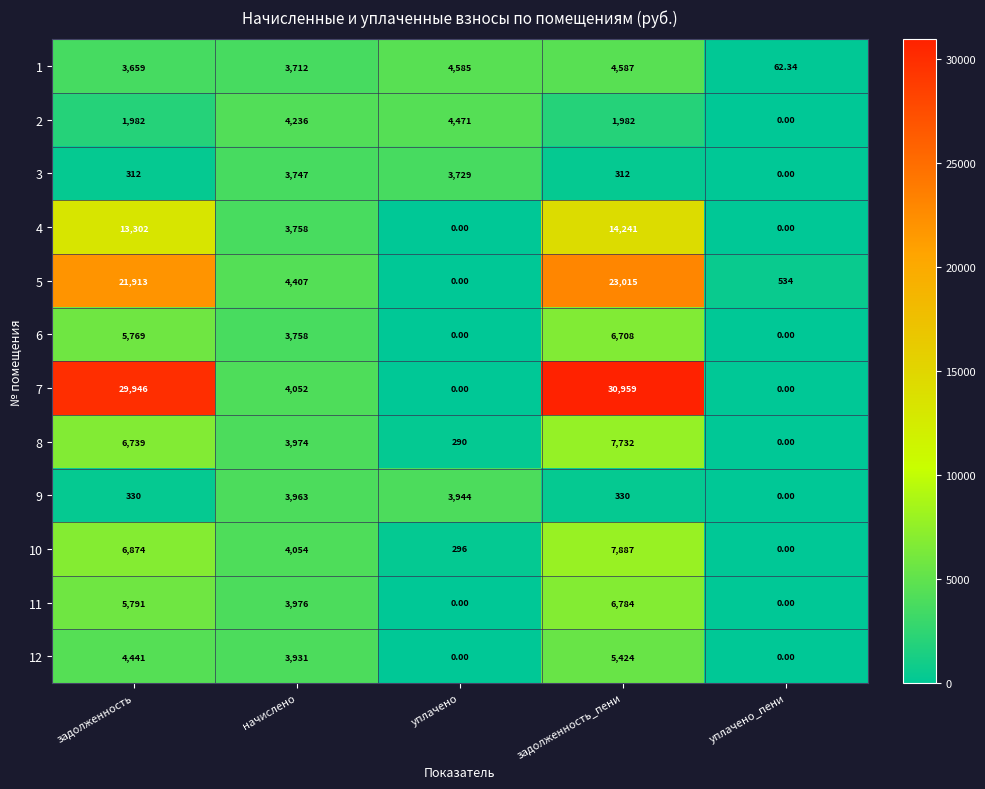

Is the value of 3 at задолженность_пени greater than the value of 11 at уплачено?

Yes